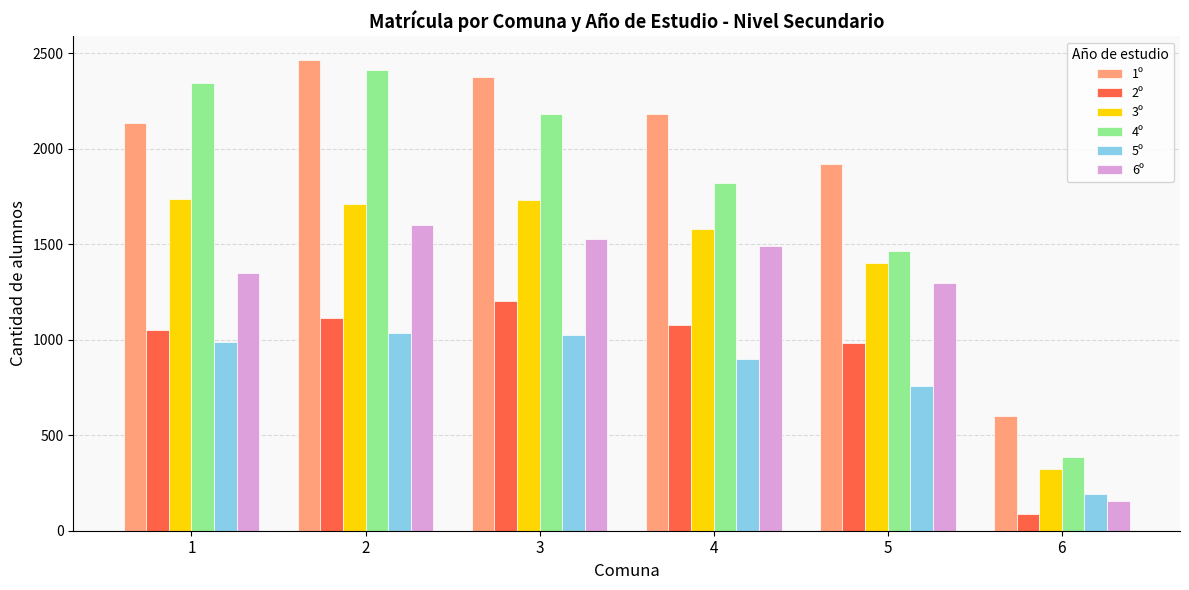

Which series has the largest range (max minus min)?

4º